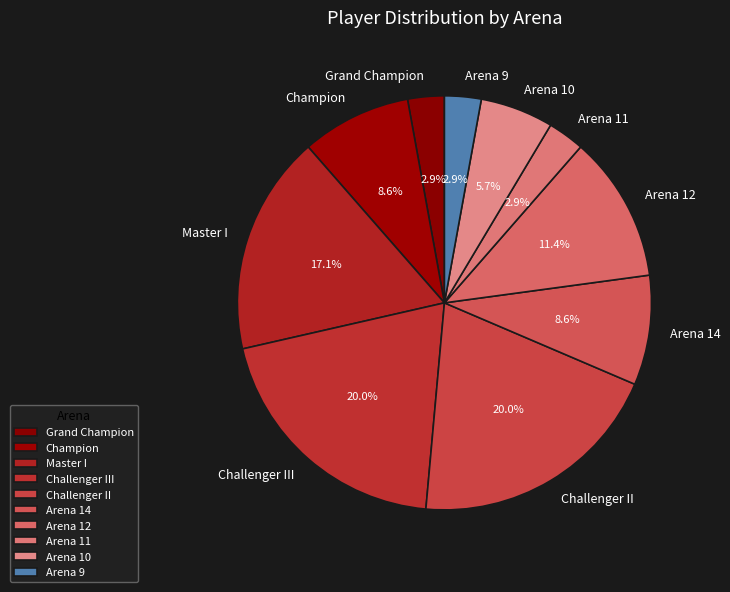

To the nearest percent, what portion does Arena 10 represent?

6%